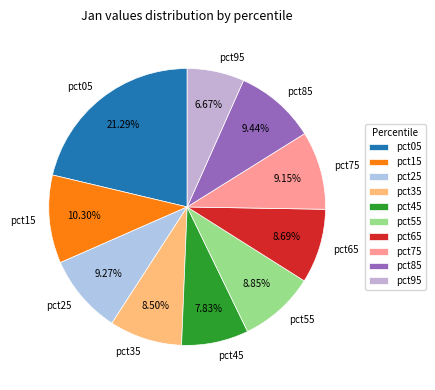

Combined, do pct35 and pct25 account for over 50%?

No